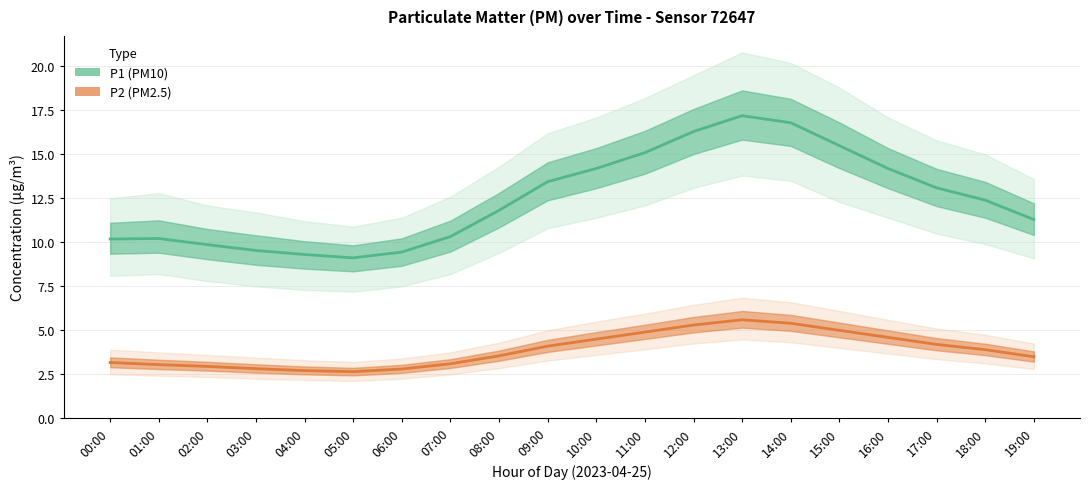

How many lines are shown in the chart?

2